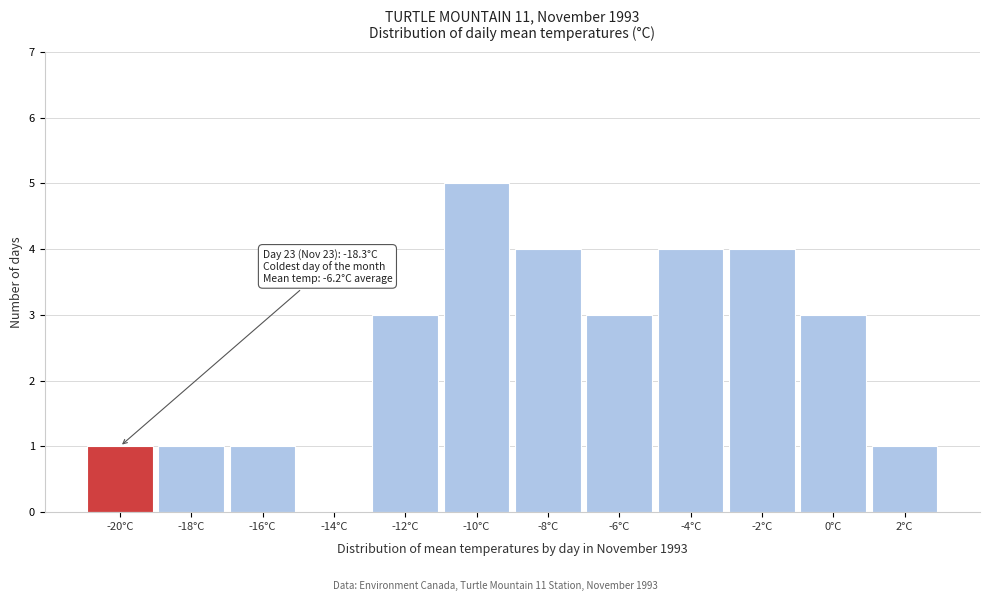

Reading left to right, transcribe all the data shown in this chart.

-20°C=1	-18°C=1	-16°C=1	-14°C=0	-12°C=3	-10°C=5	-8°C=4	-6°C=3	-4°C=4	-2°C=4	0°C=3	2°C=1